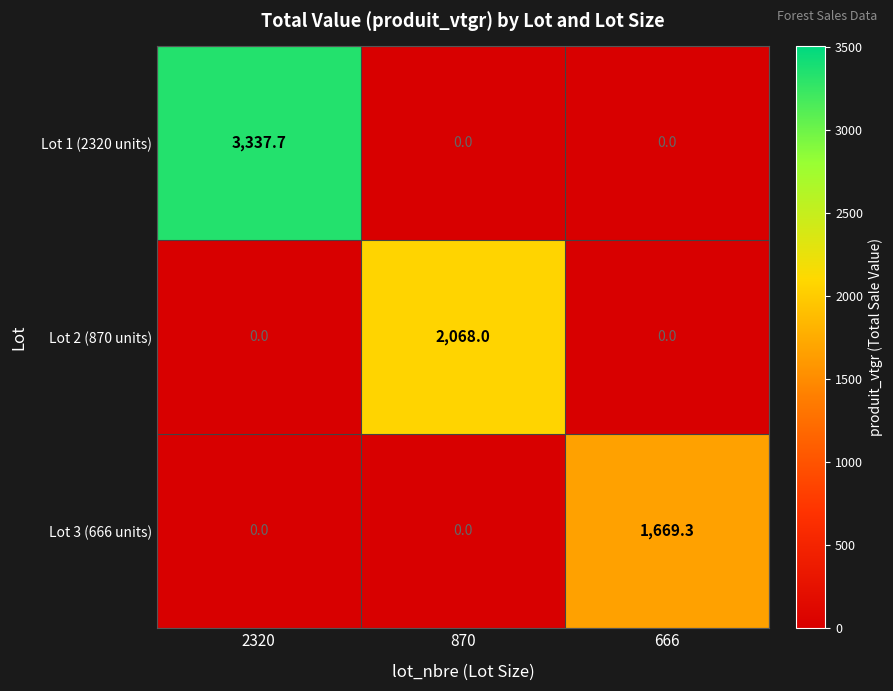

The value of Lot 1 (2320 units) at 666 is 0.0. True or false?

True